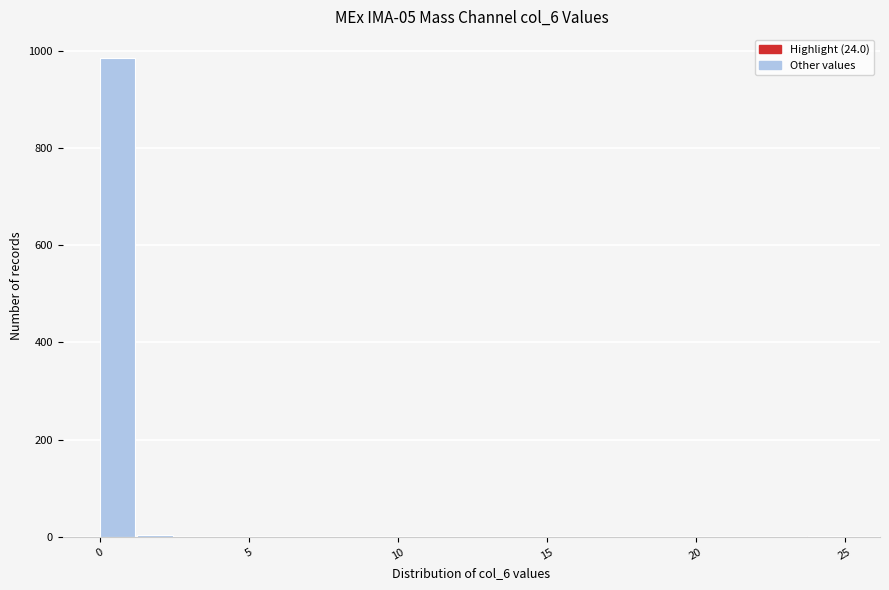

Read against the x-axis, roughly where is the centre of the tallest bar?

0.5